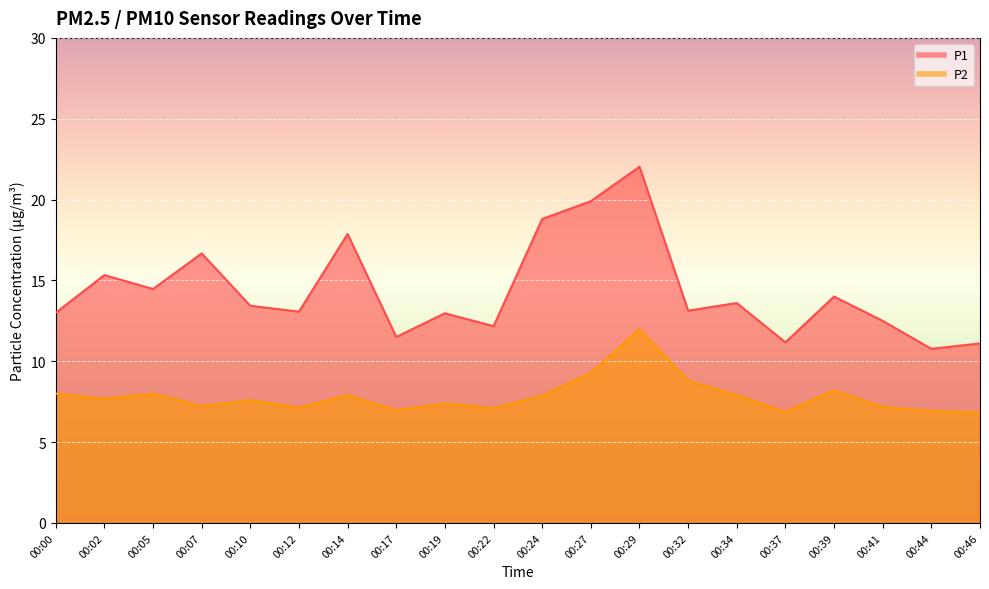

True or false: P2 has a value of 7.9 at 00:14.

True